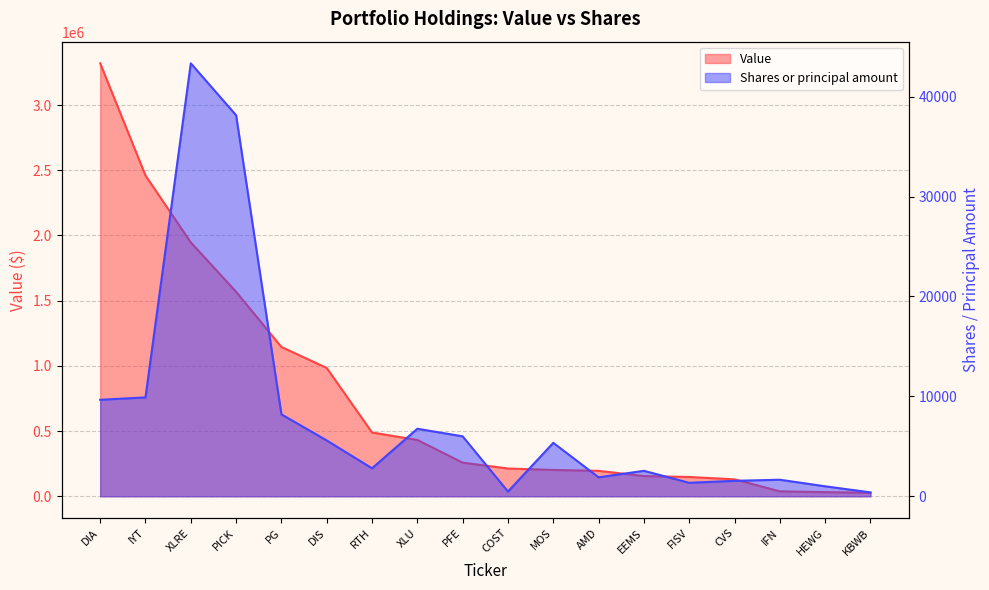

True or false: Shares or principal amount has more than 0 interior local peaks.

True